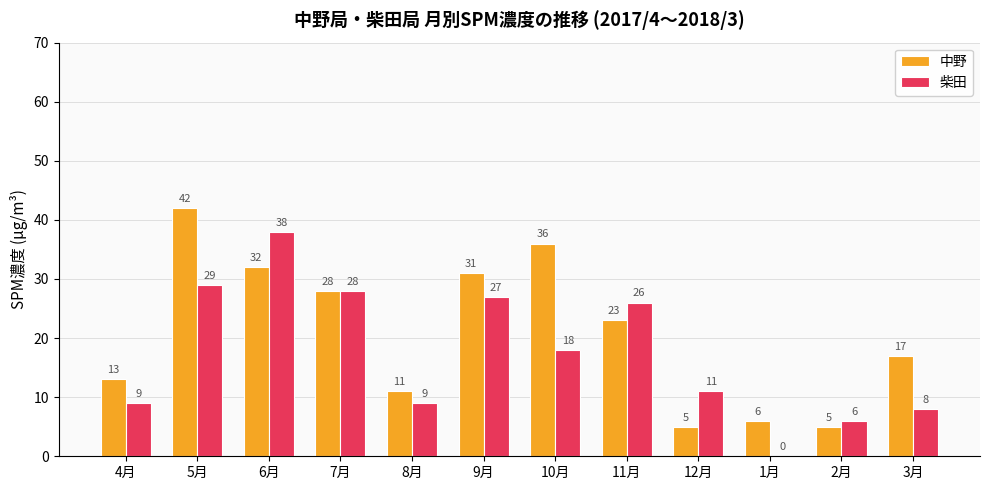

At which category is the sum across all series the highest?

5月